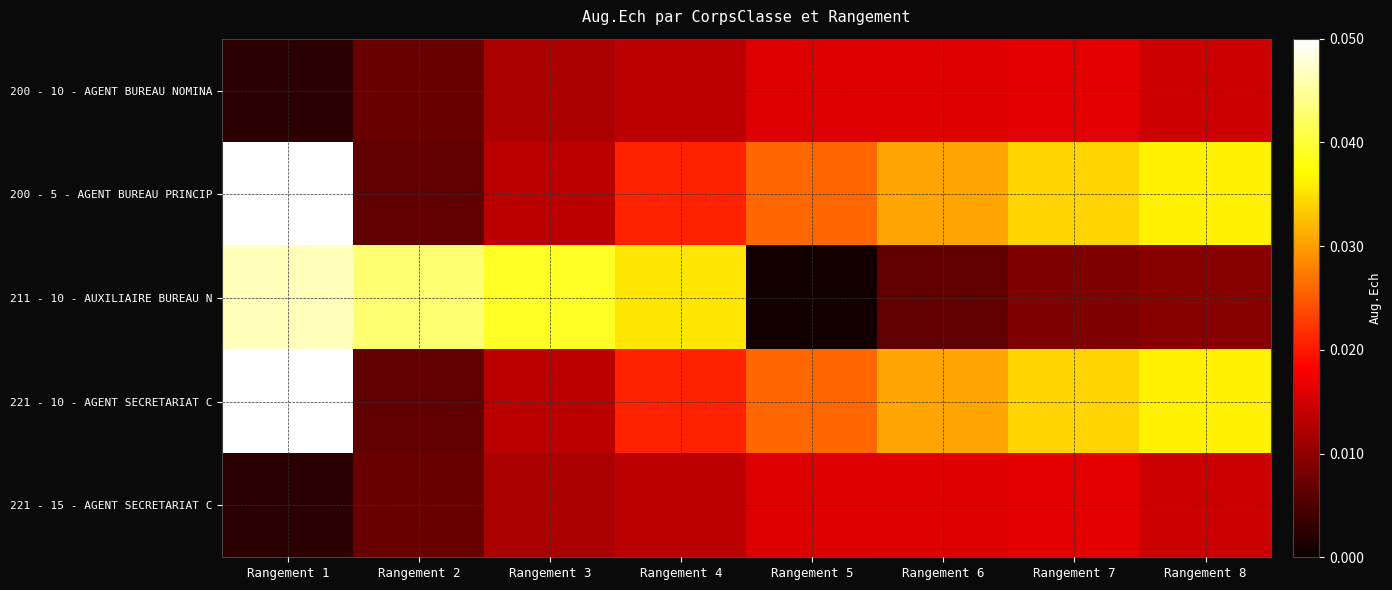

Between Rangement 5 and Rangement 2, which is larger?

Rangement 5